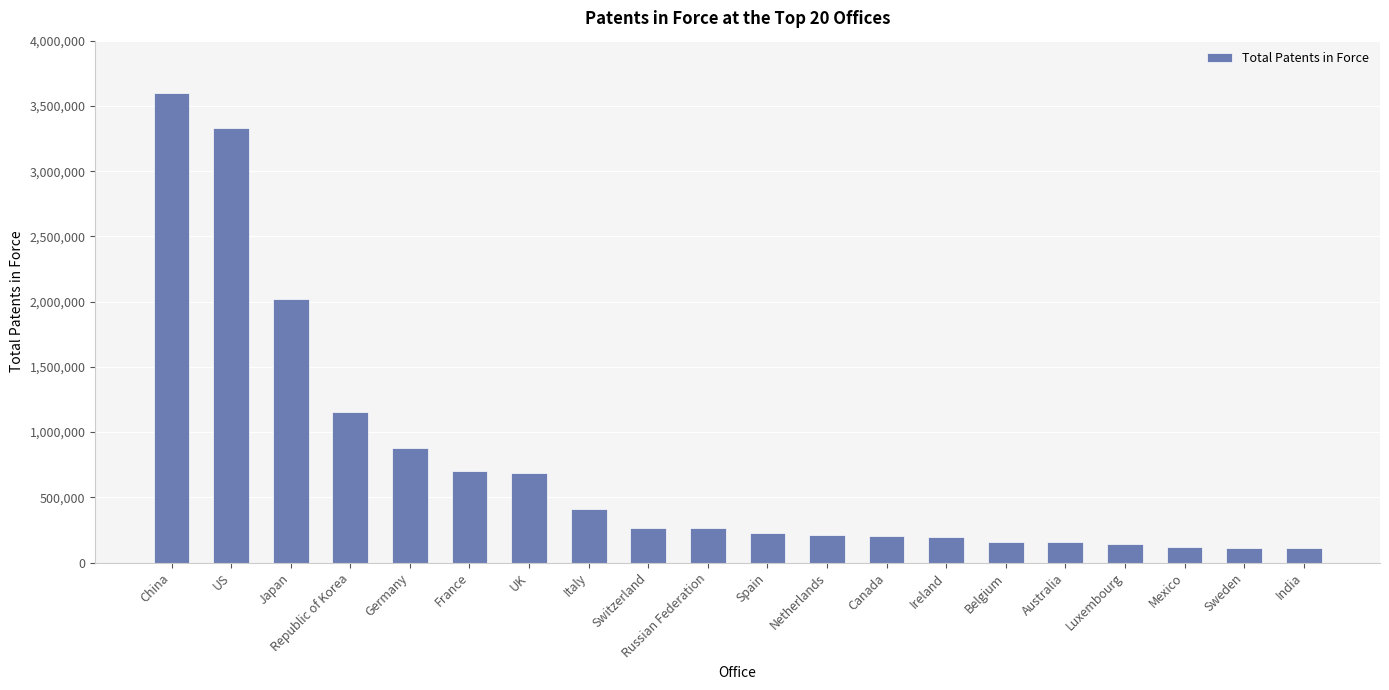

What is the value of the 17th bar from the left?

143988